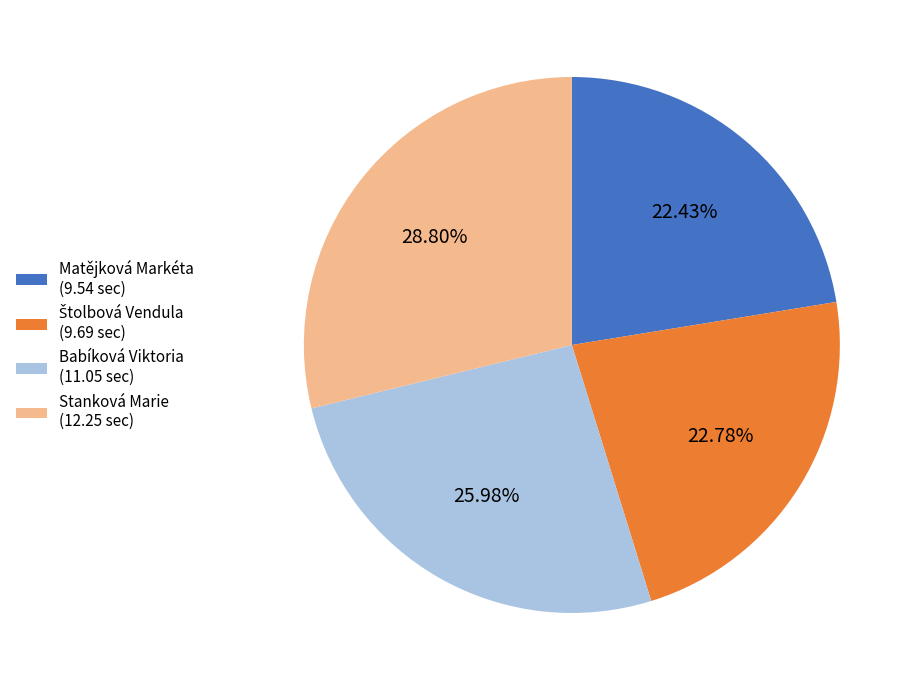

Does Stanková Marie account for over 50% of the chart?

No